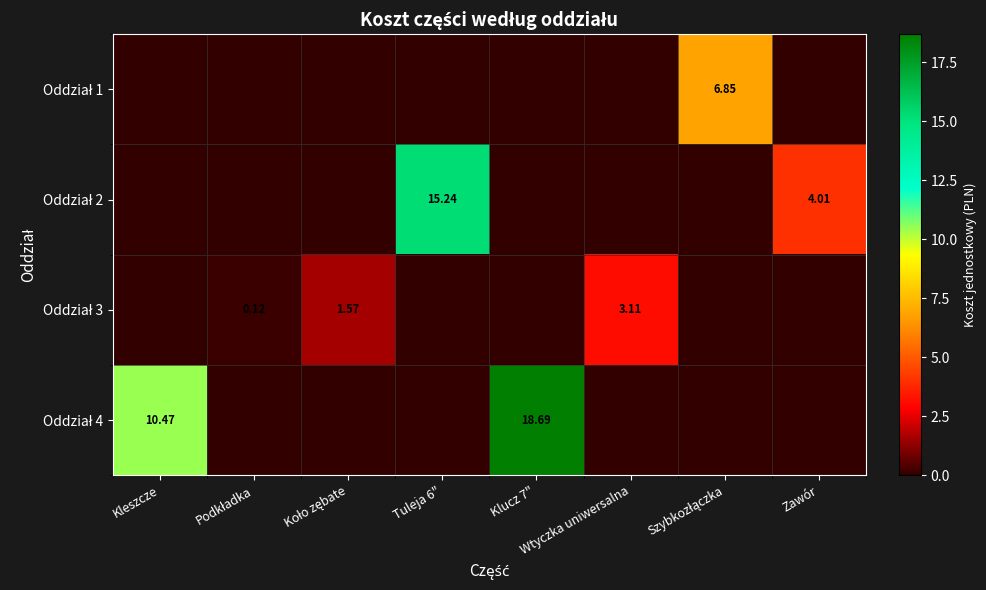

What is the total value across all series at Tuleja 6"?

15.2